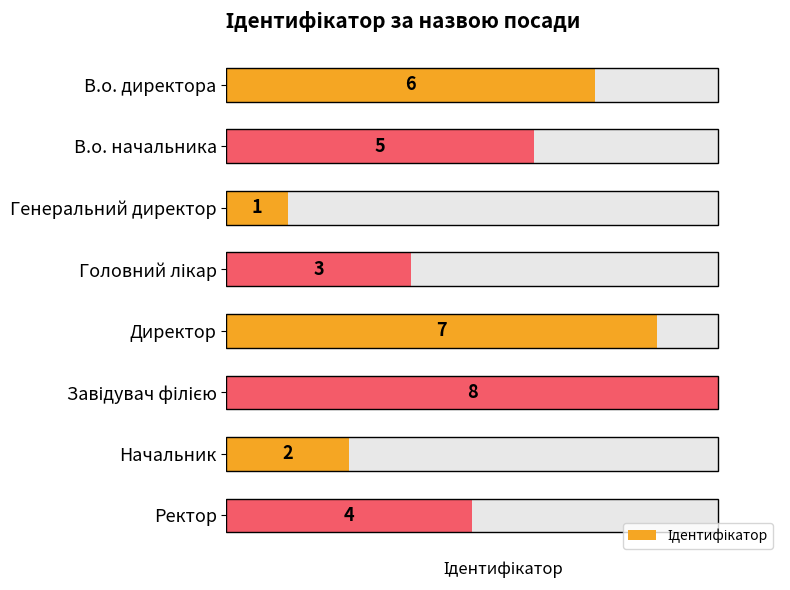

Rank the categories by value from highest to lowest.

Завідувач філією, Директор, В.о. директора, В.о. начальника, Ректор, Головний лікар, Начальник, Генеральний директор